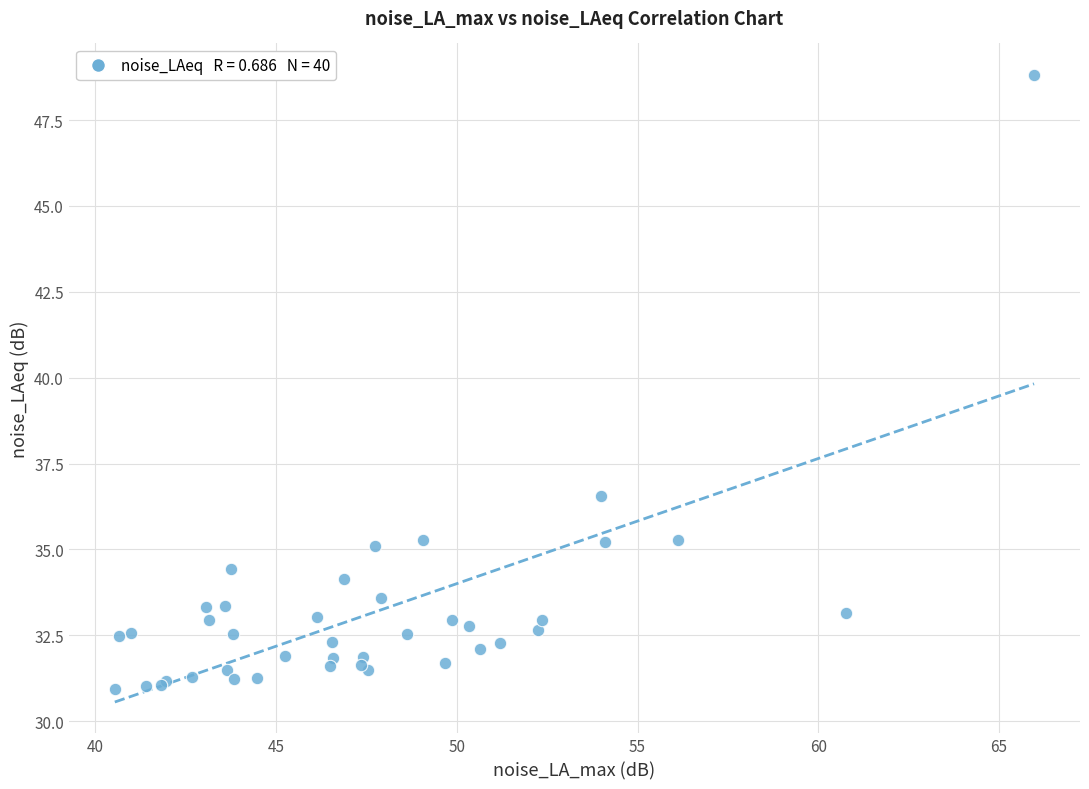

What Y value in the scatter plot is closest to 39?

36.5